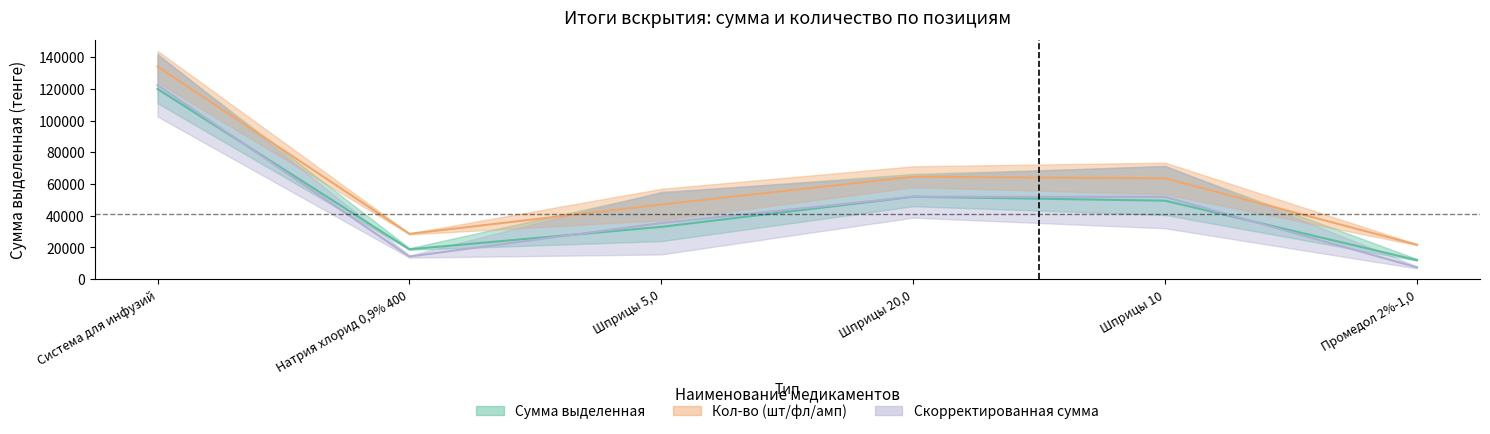

What is the value of the 1st point from the left?

120000